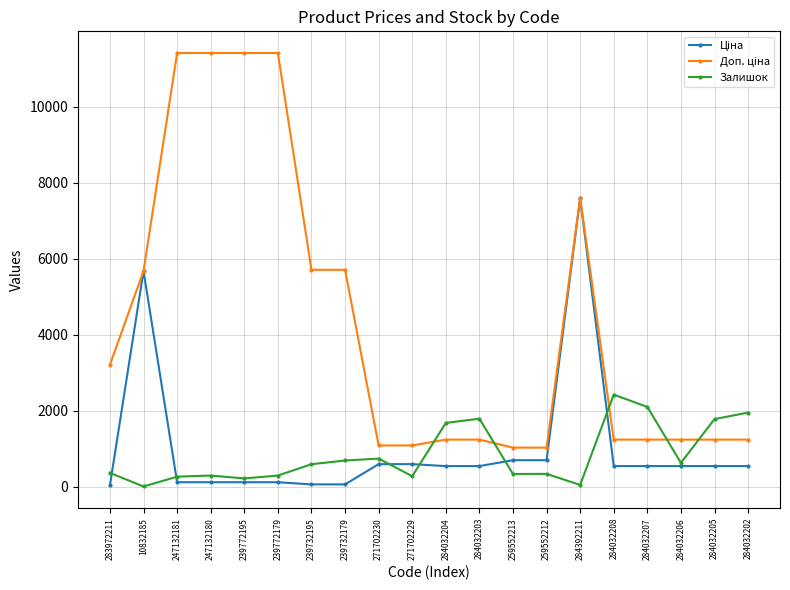

True or false: Залишок has more than 1 points higher than both neighbors.

True